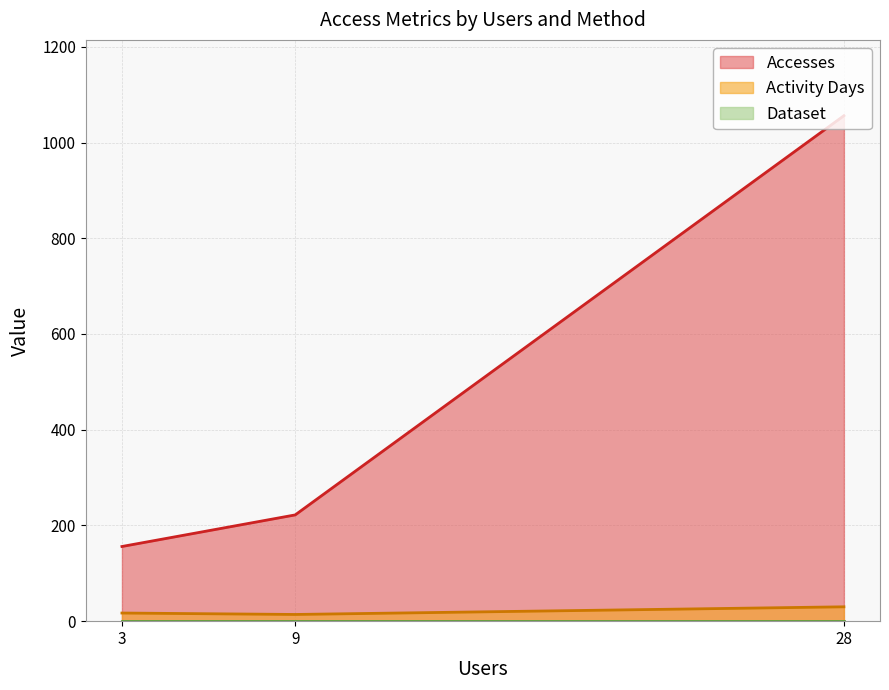

Rank the series by their maximum value, from highest to lowest.

Accesses, Activity Days, Dataset